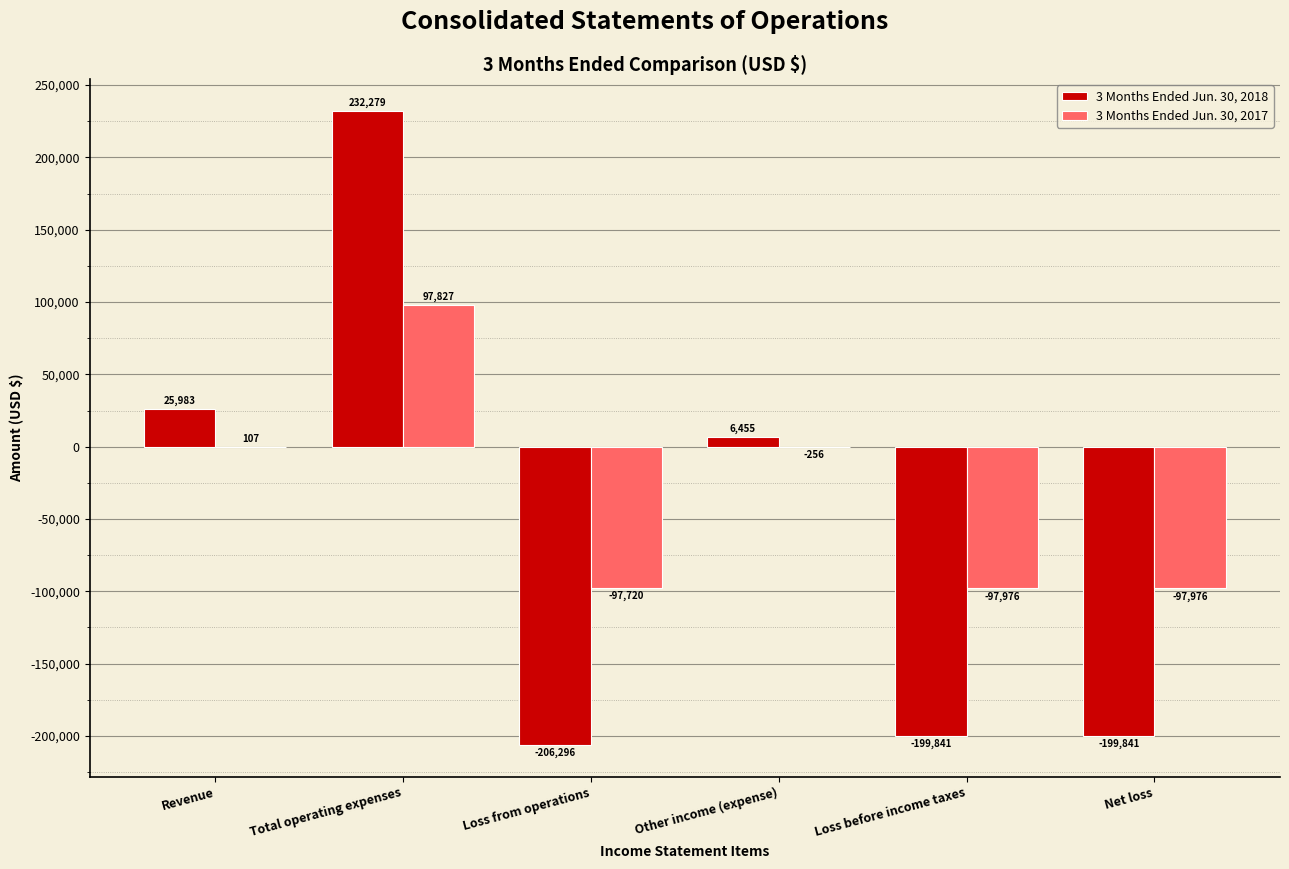

At which label does 3 Months Ended Jun. 30, 2017 first exceed -256?

Revenue